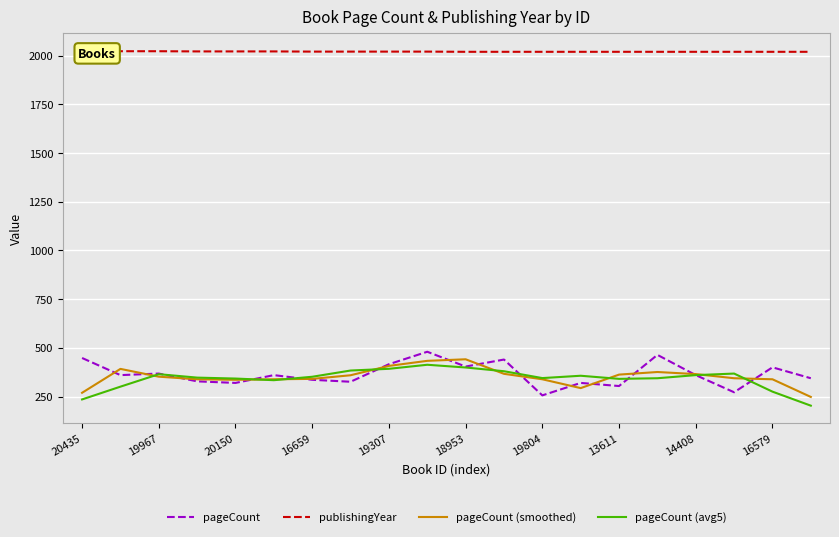

True or false: pageCount (smoothed) and publishingYear cross at least once.

False